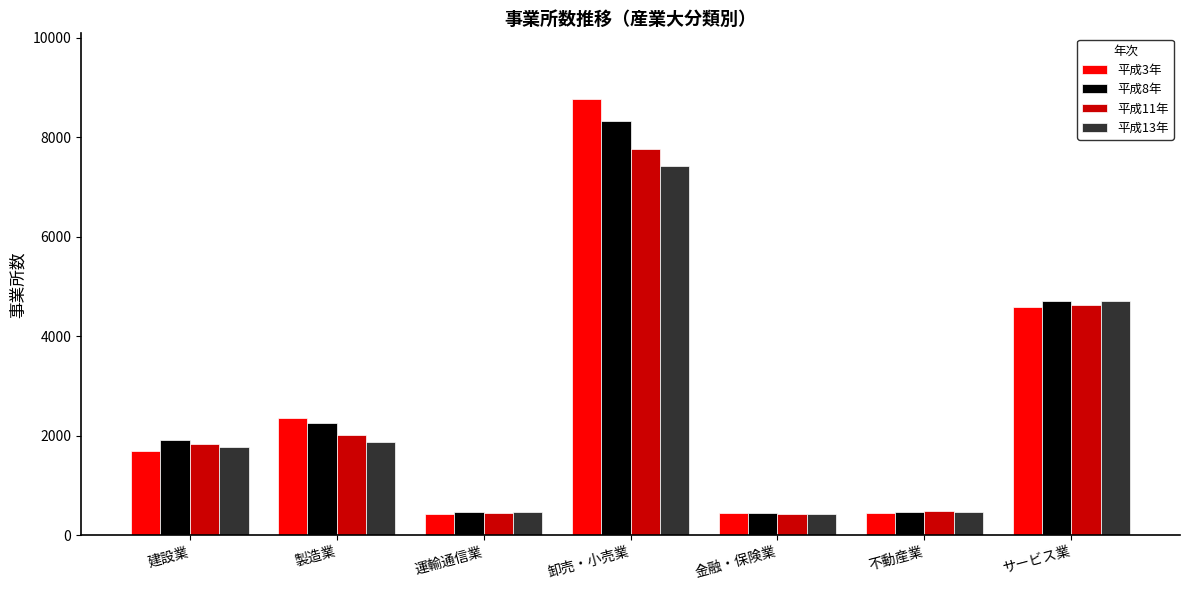

What is the label of the 7th bar from the right?

建設業